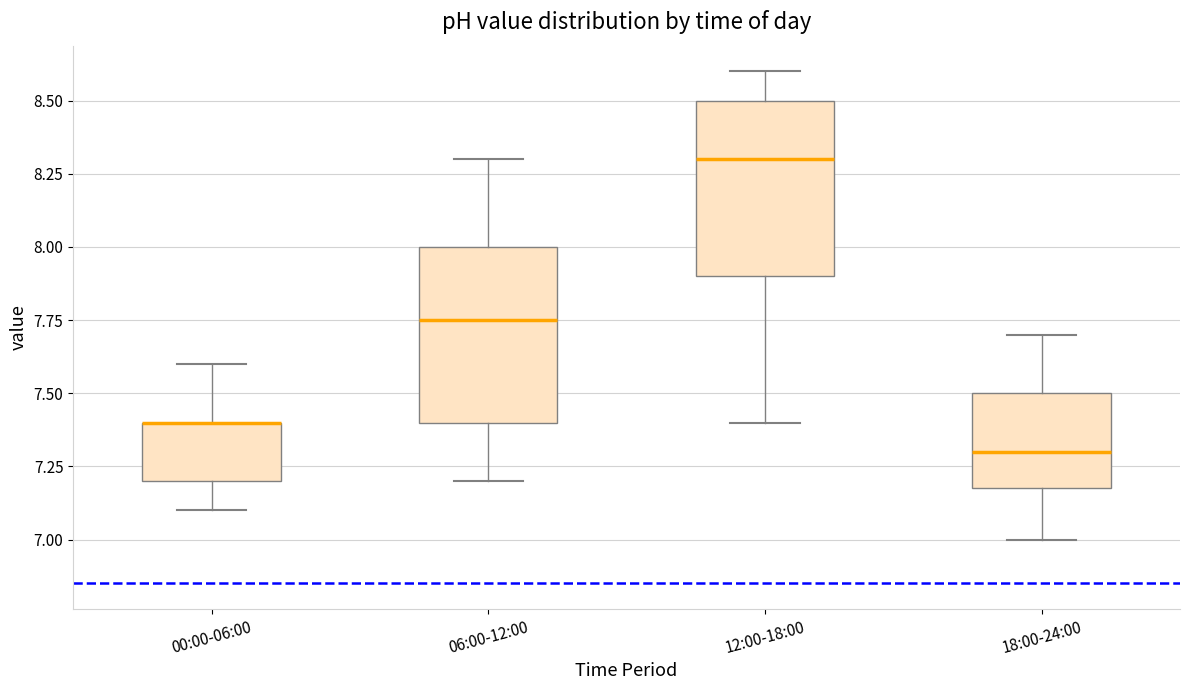

Where does the upper whisker of the box for 00:00-06:00 end on the y-axis? The values are not printed on the chart, so give them approximately, as read against the axis.

7.60